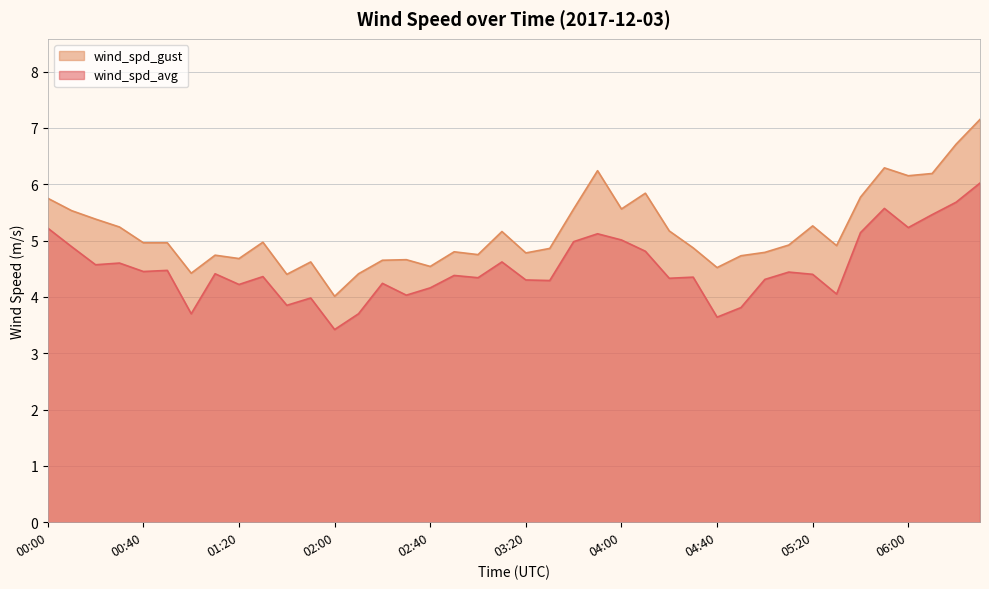

How many lines are shown in the chart?

2